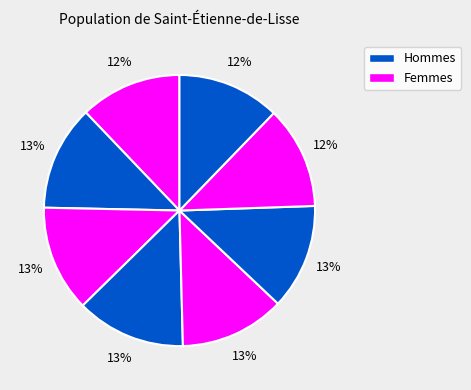

Count the number of slices in the pie.

8